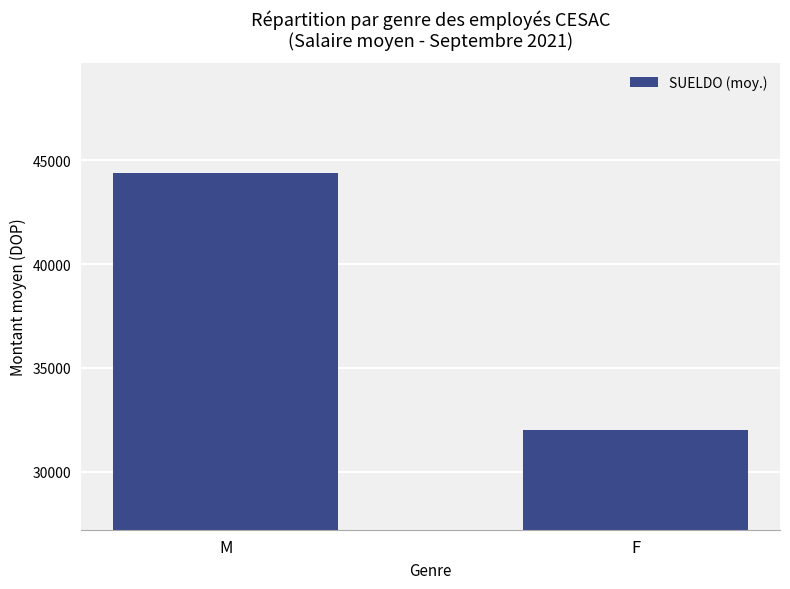

What is the sum of all values?

76375